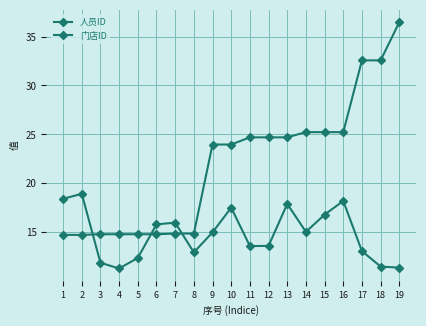

Which series has the largest range (max minus min)?

门店ID